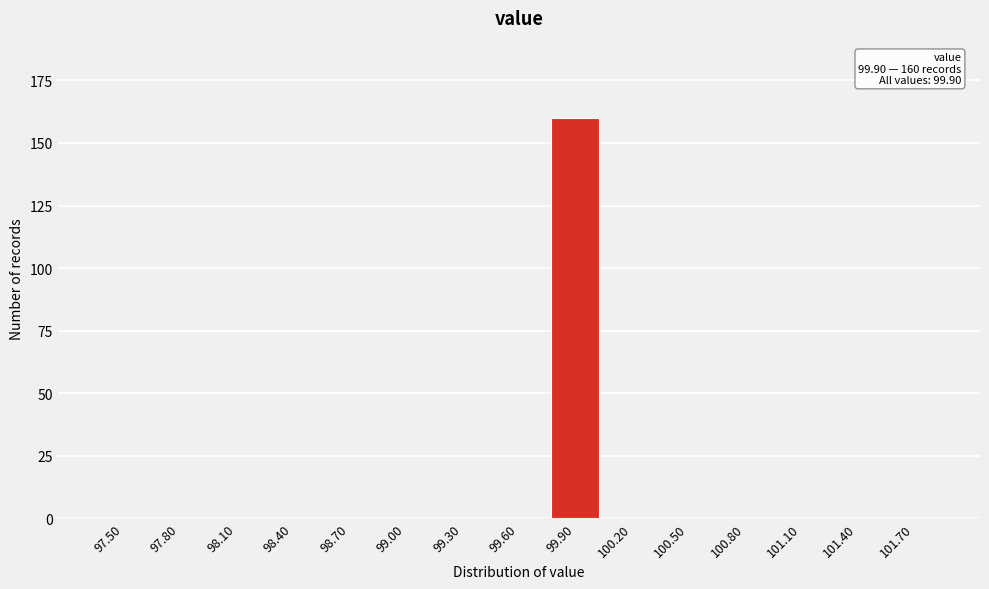

Reading right to left, what are all the values shown in this chart?

101.70=0	101.40=0	101.10=0	100.80=0	100.50=0	100.20=0	99.90=160	99.60=0	99.30=0	99.00=0	98.70=0	98.40=0	98.10=0	97.80=0	97.50=0